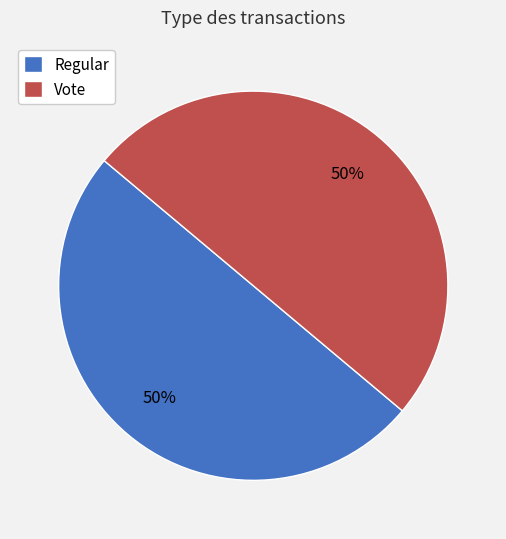

To the nearest percent, what is the average slice percentage?

50%